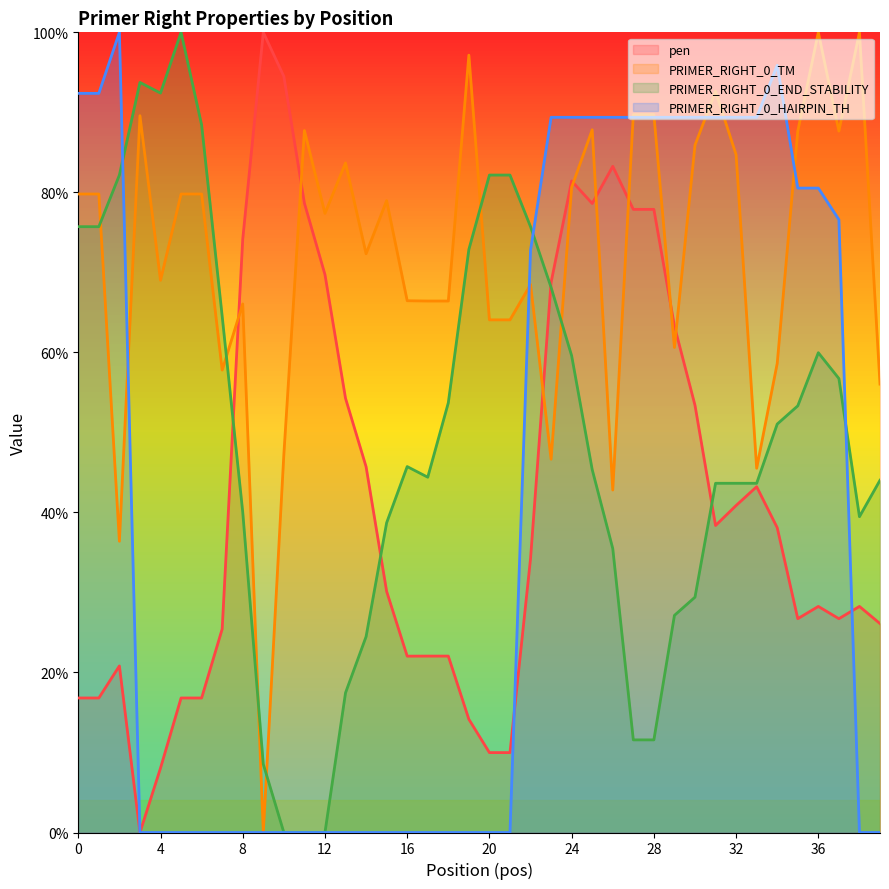

What is the label of the 37th point from the left?

36